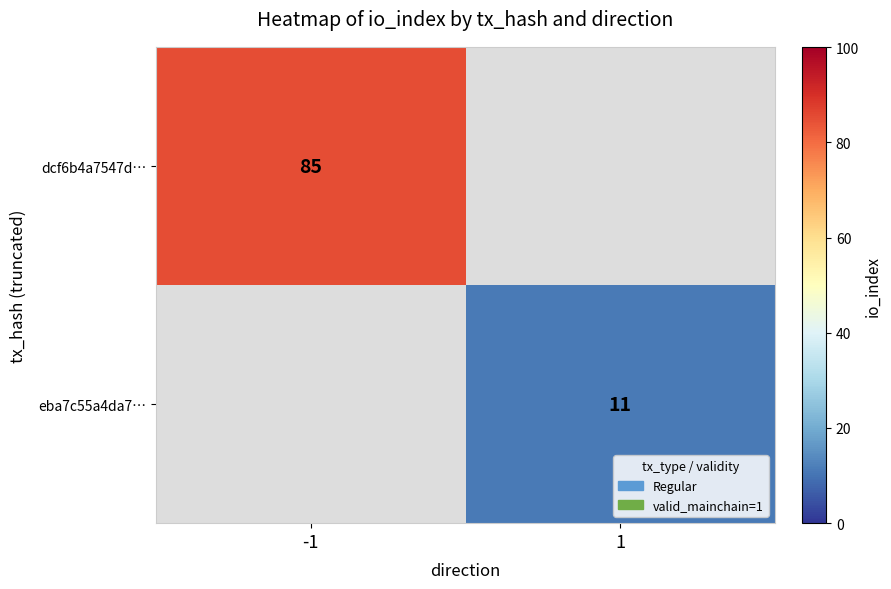

Is the value of eba7c55a4da7… at 1 greater than the value of dcf6b4a7547d… at -1?

No